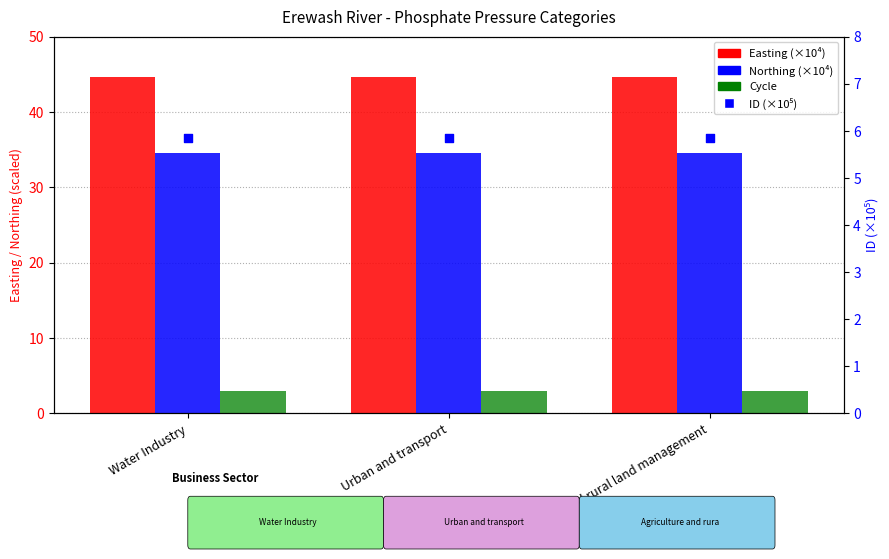

At which category is the sum across all series the highest?

Water Industry